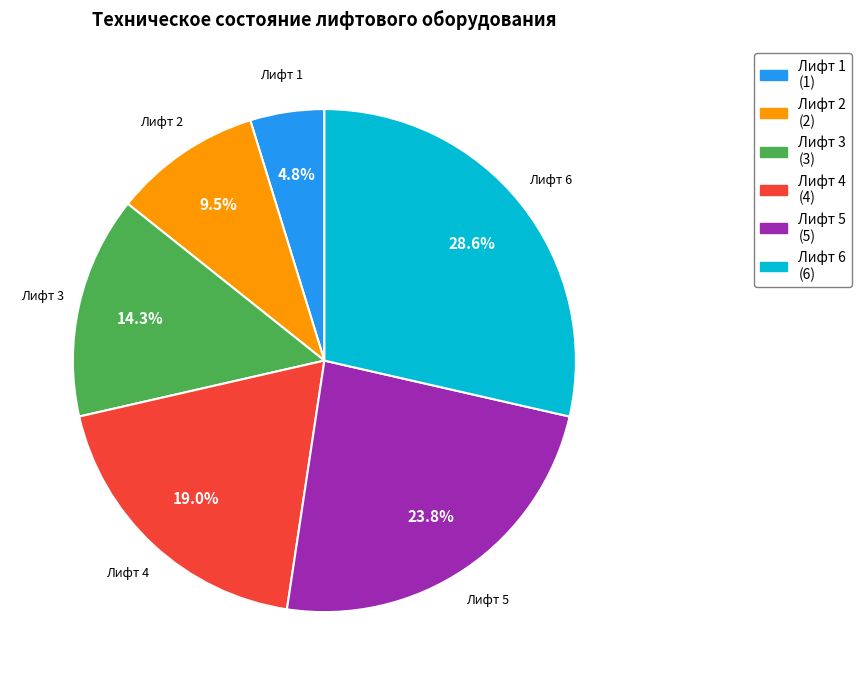

Is there any slice that represents more than half of the pie?

No